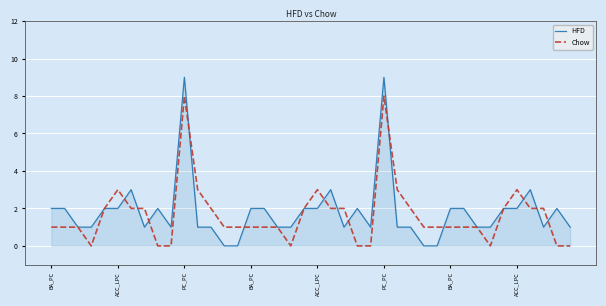

What is the maximum value shown in the chart?

9